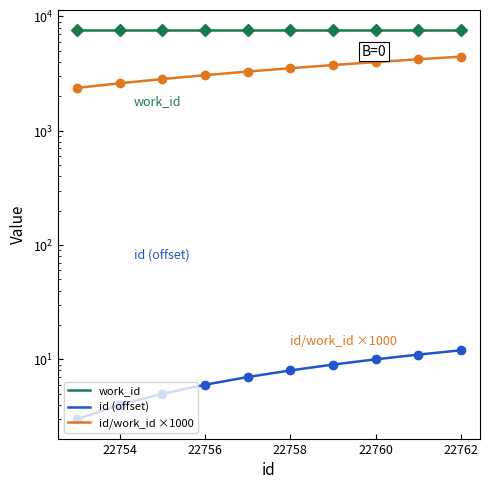

Which series has the largest total across all categories?

work_id